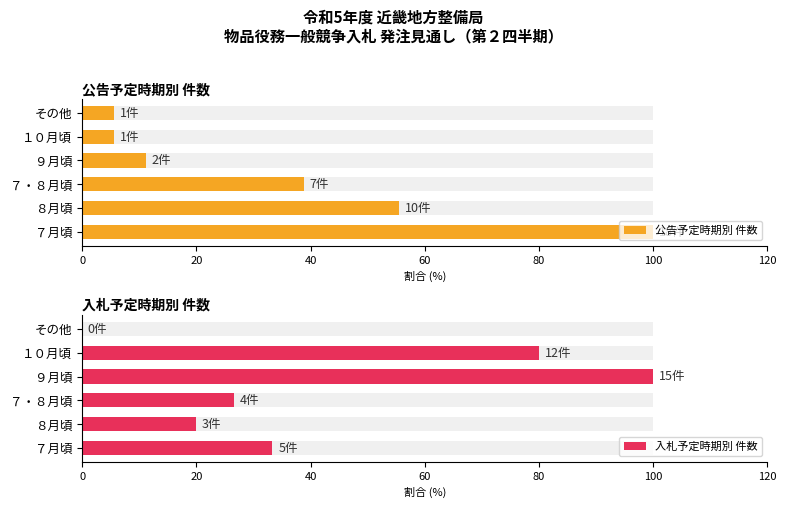

What is the total value across all series at ７・８月頃?

65.6